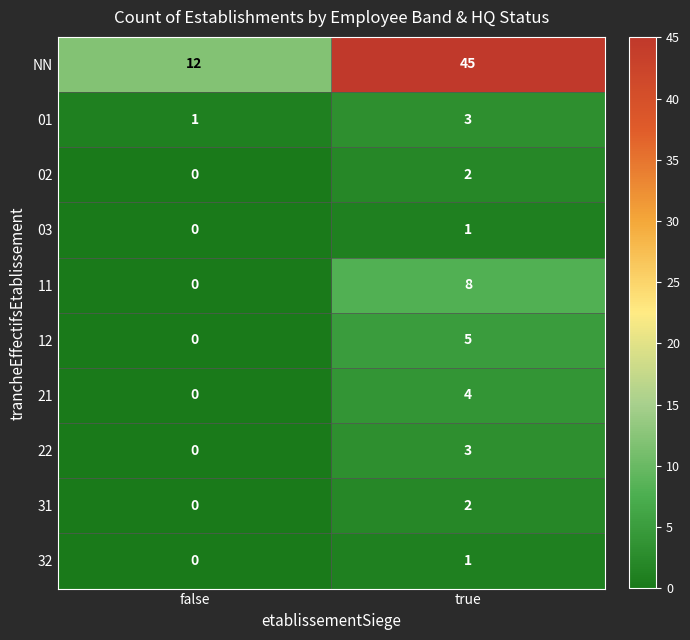

Reading left to right, transcribe all the data shown in this chart.

NN: 12	45
01: 1	3
02: 0	2
03: 0	1
11: 0	8
12: 0	5
21: 0	4
22: 0	3
31: 0	2
32: 0	1